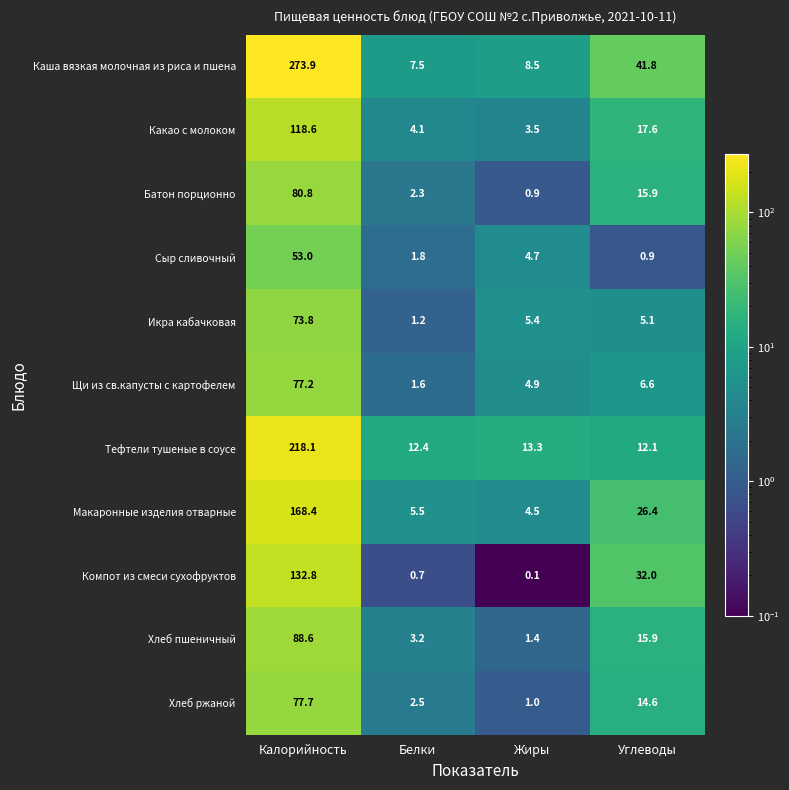

What is the difference between the second highest and second lowest values in the Макаронные изделия отварные series?

20.9